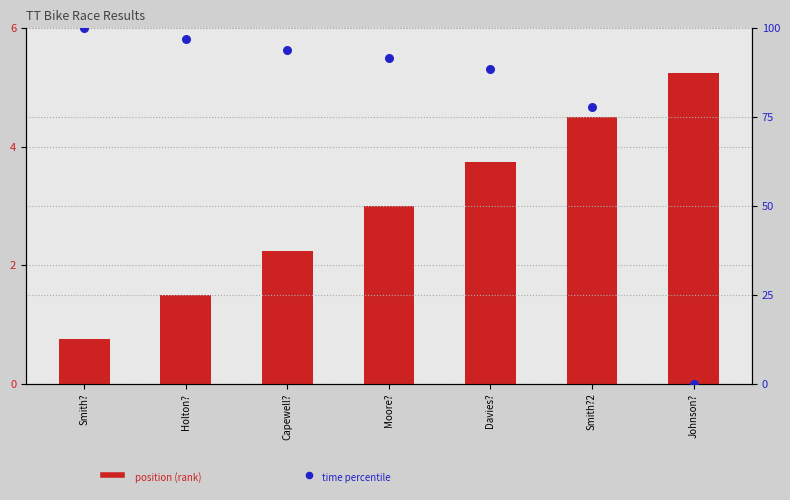

Which series reaches the maximum Y coordinate?

time percentile